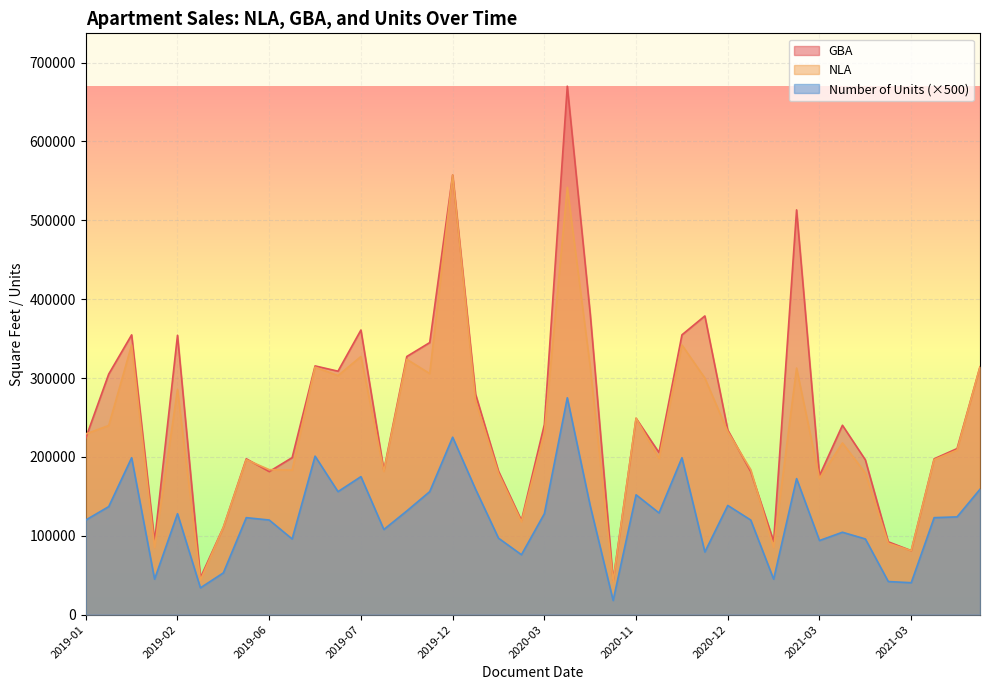

How many series are shown in this chart?

3